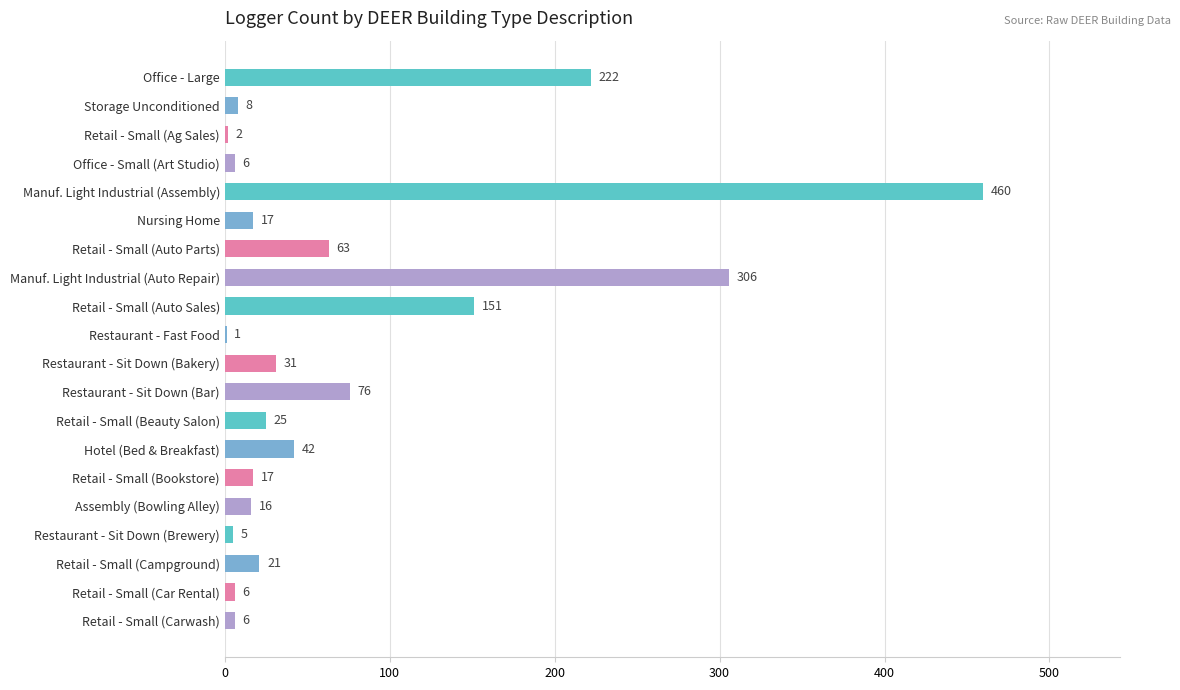

What is the maximum value shown in the chart?

460